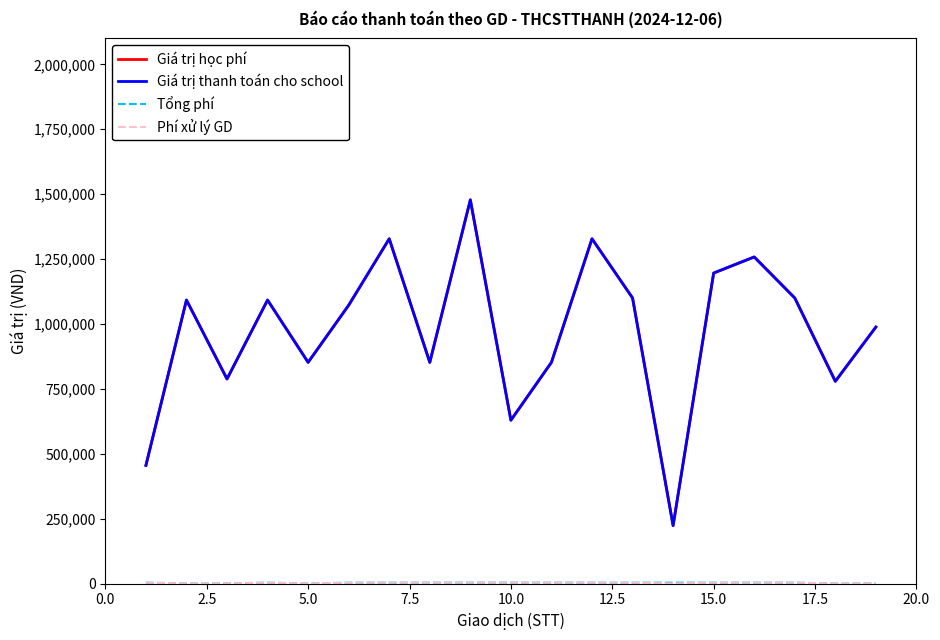

How many lines are shown in the chart?

4